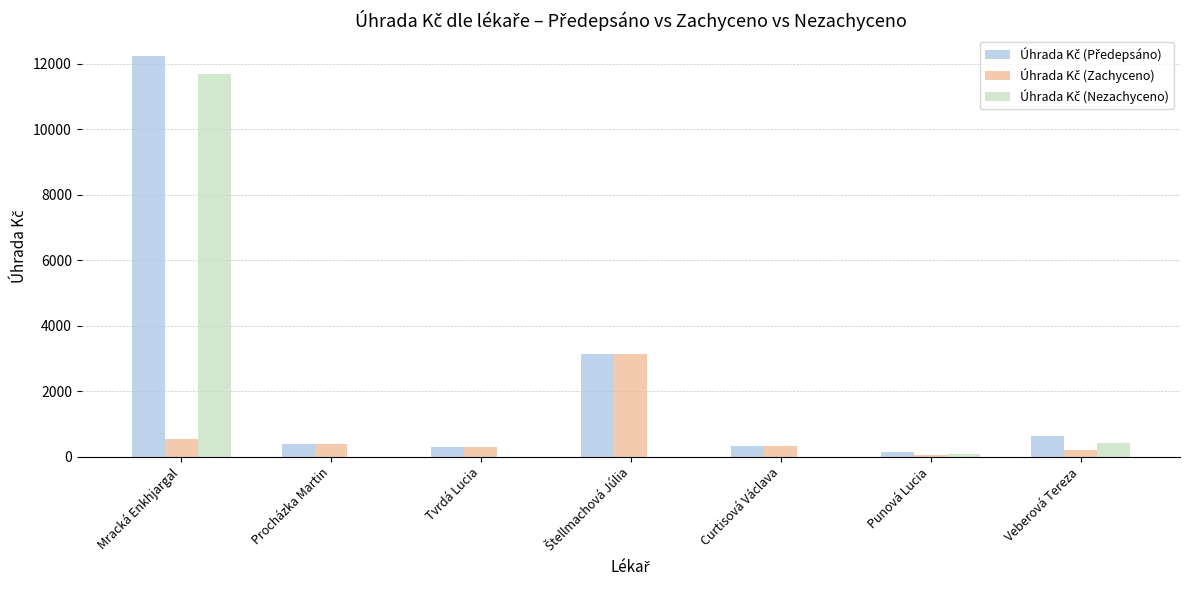

What is the greatest value displayed?

12254.3